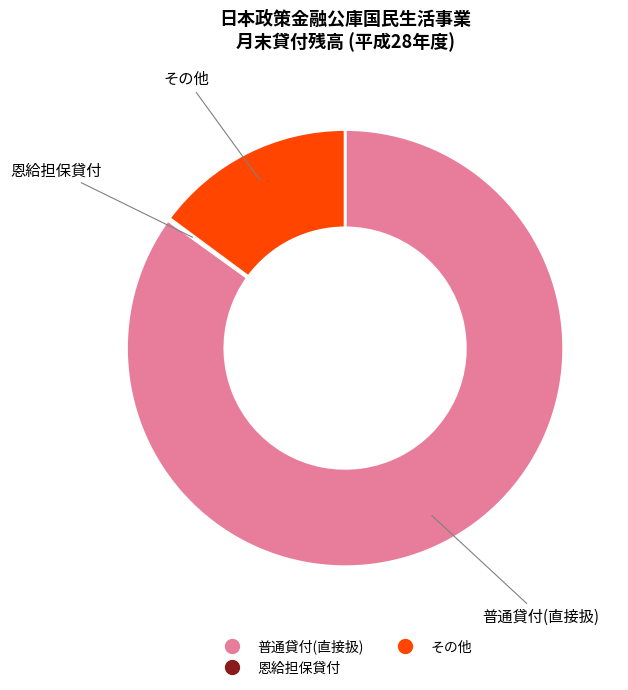

Is there a majority slice in this chart?

Yes